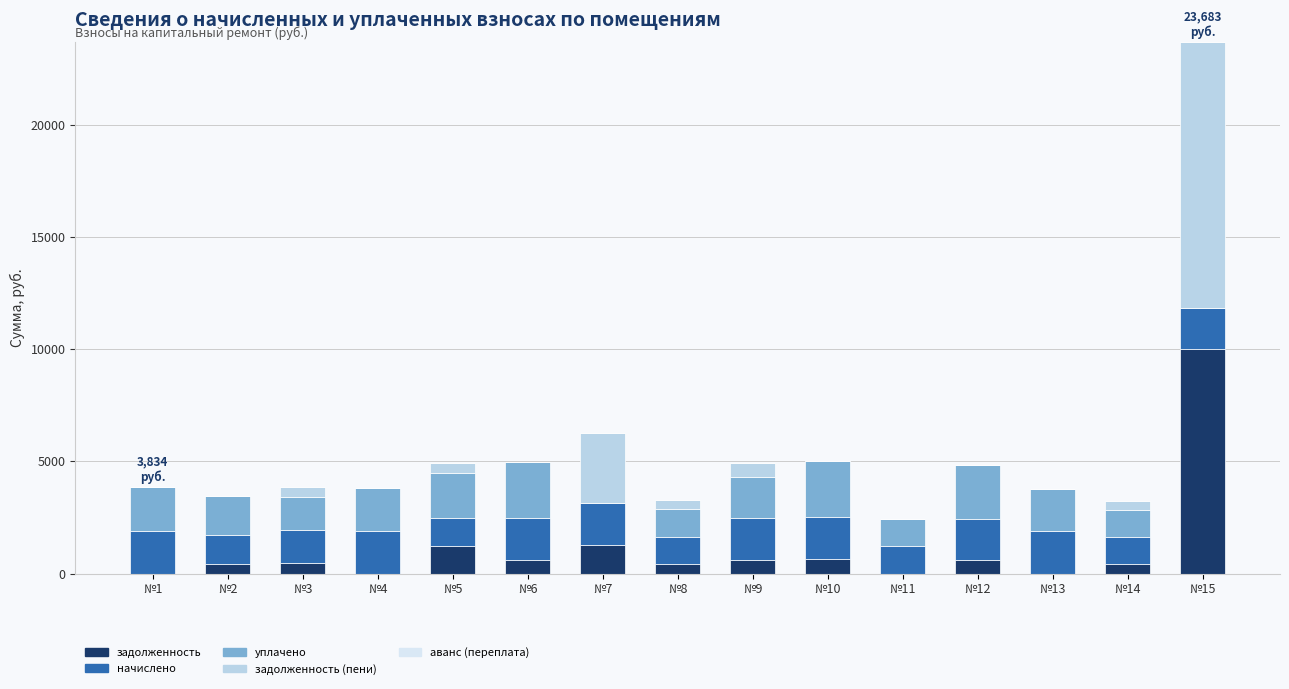

At which category is the sum across all series the highest?

№15